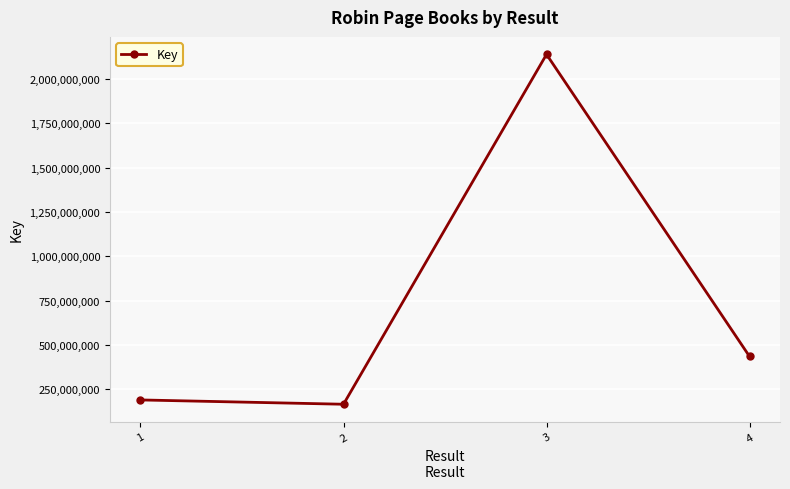

At which category does the chart reach its peak across all series?

3